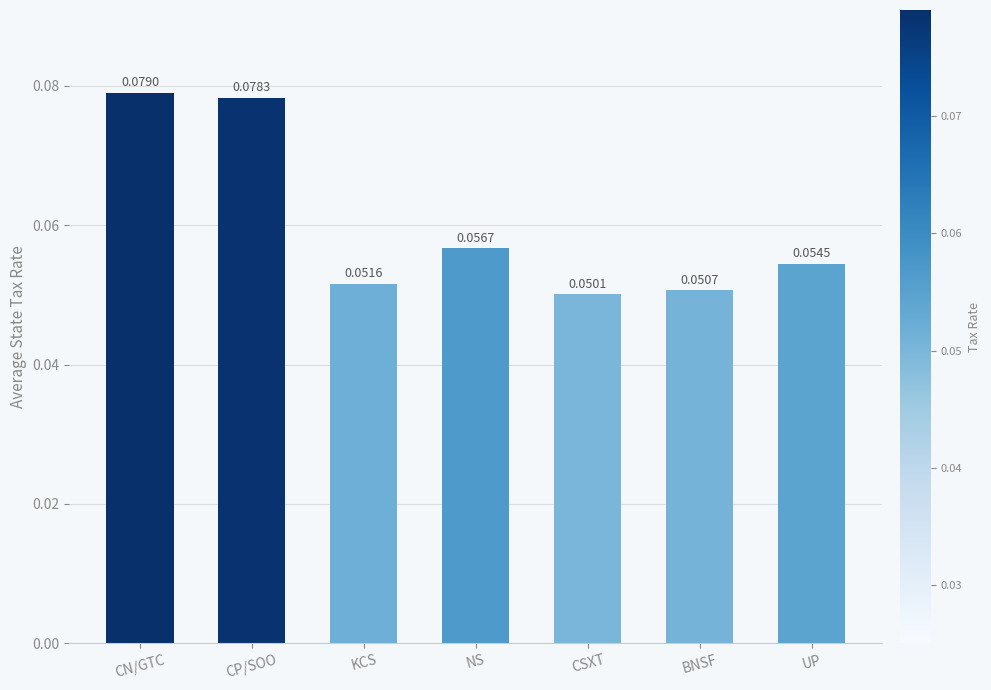

List the labels in order of value, smallest first.

CSXT, BNSF, KCS, UP, NS, CP/SOO, CN/GTC